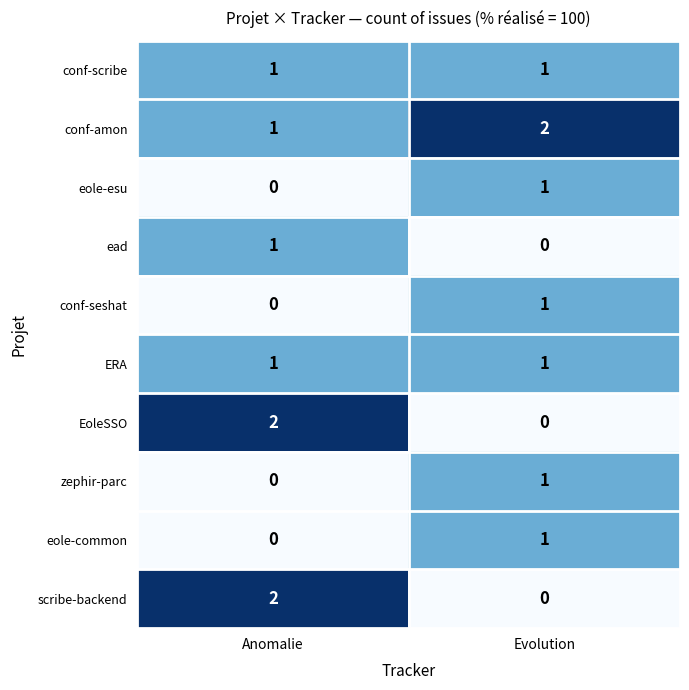

List the labels in order of zephir-parc value, largest first.

Evolution, Anomalie